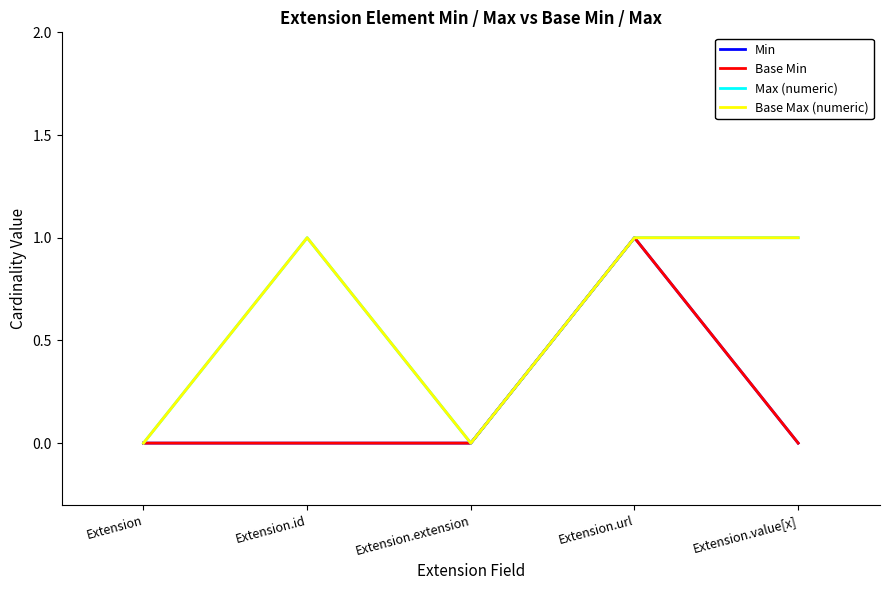

Does the chart have visible grid lines?

No